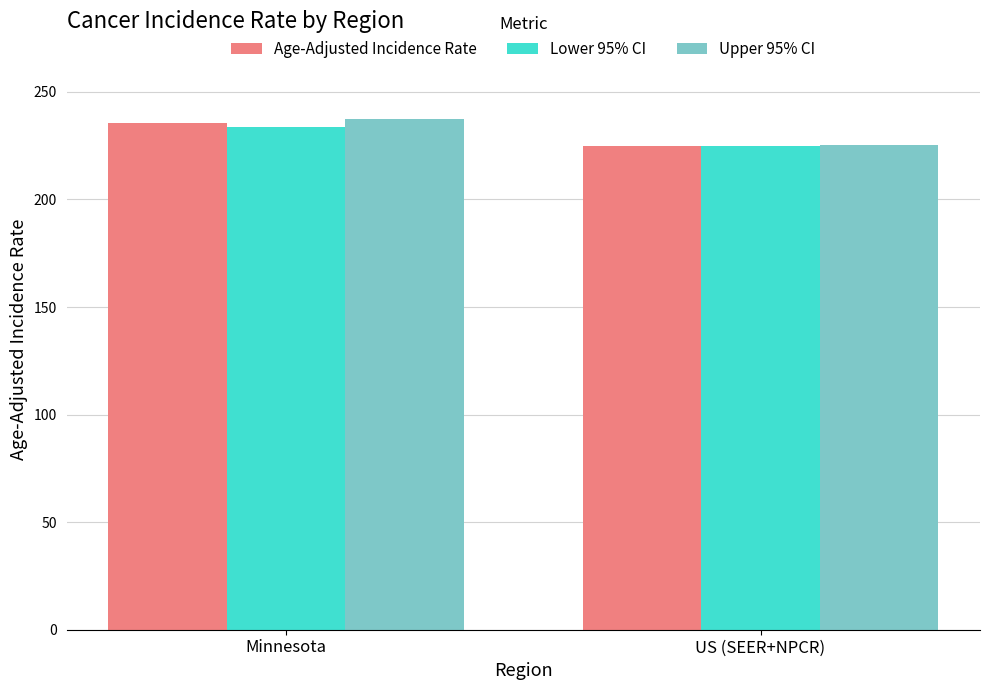

What is the average value of the Upper 95% CI series?

231.4